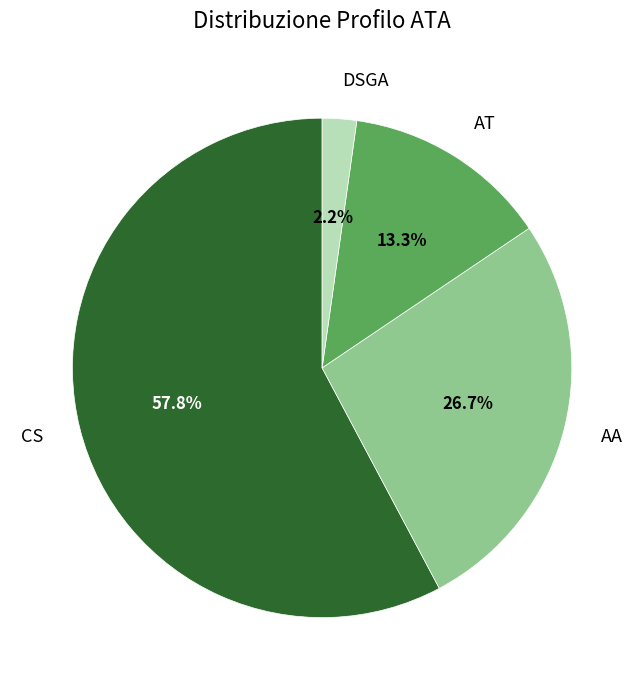

Does any single category account for the majority?

Yes